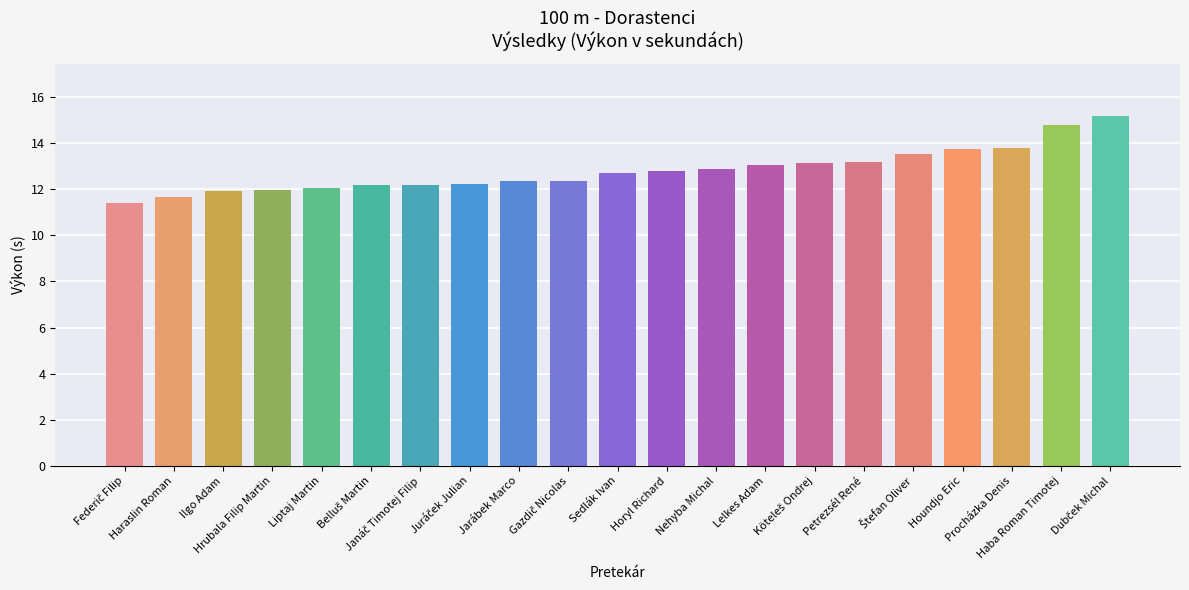

What is the minimum value shown in the chart?

11.4